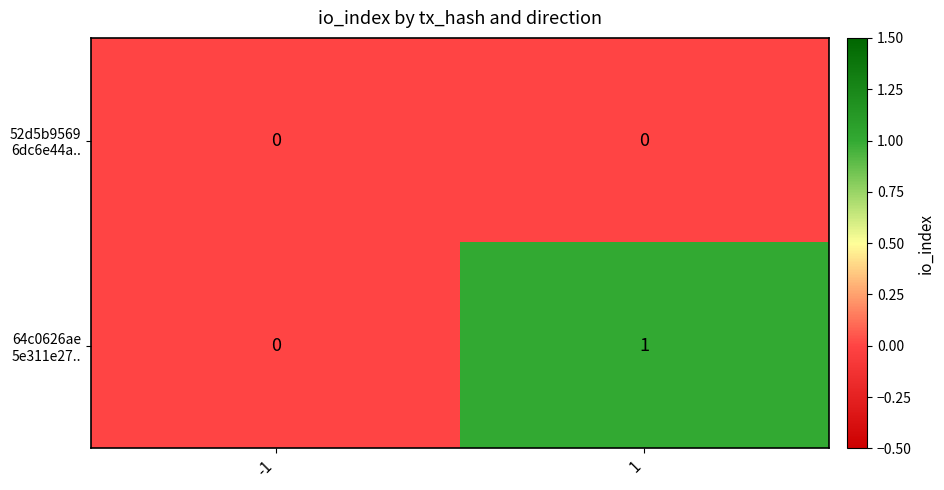

Which series has the largest total across all categories?

64c0626ae 5e311e27..